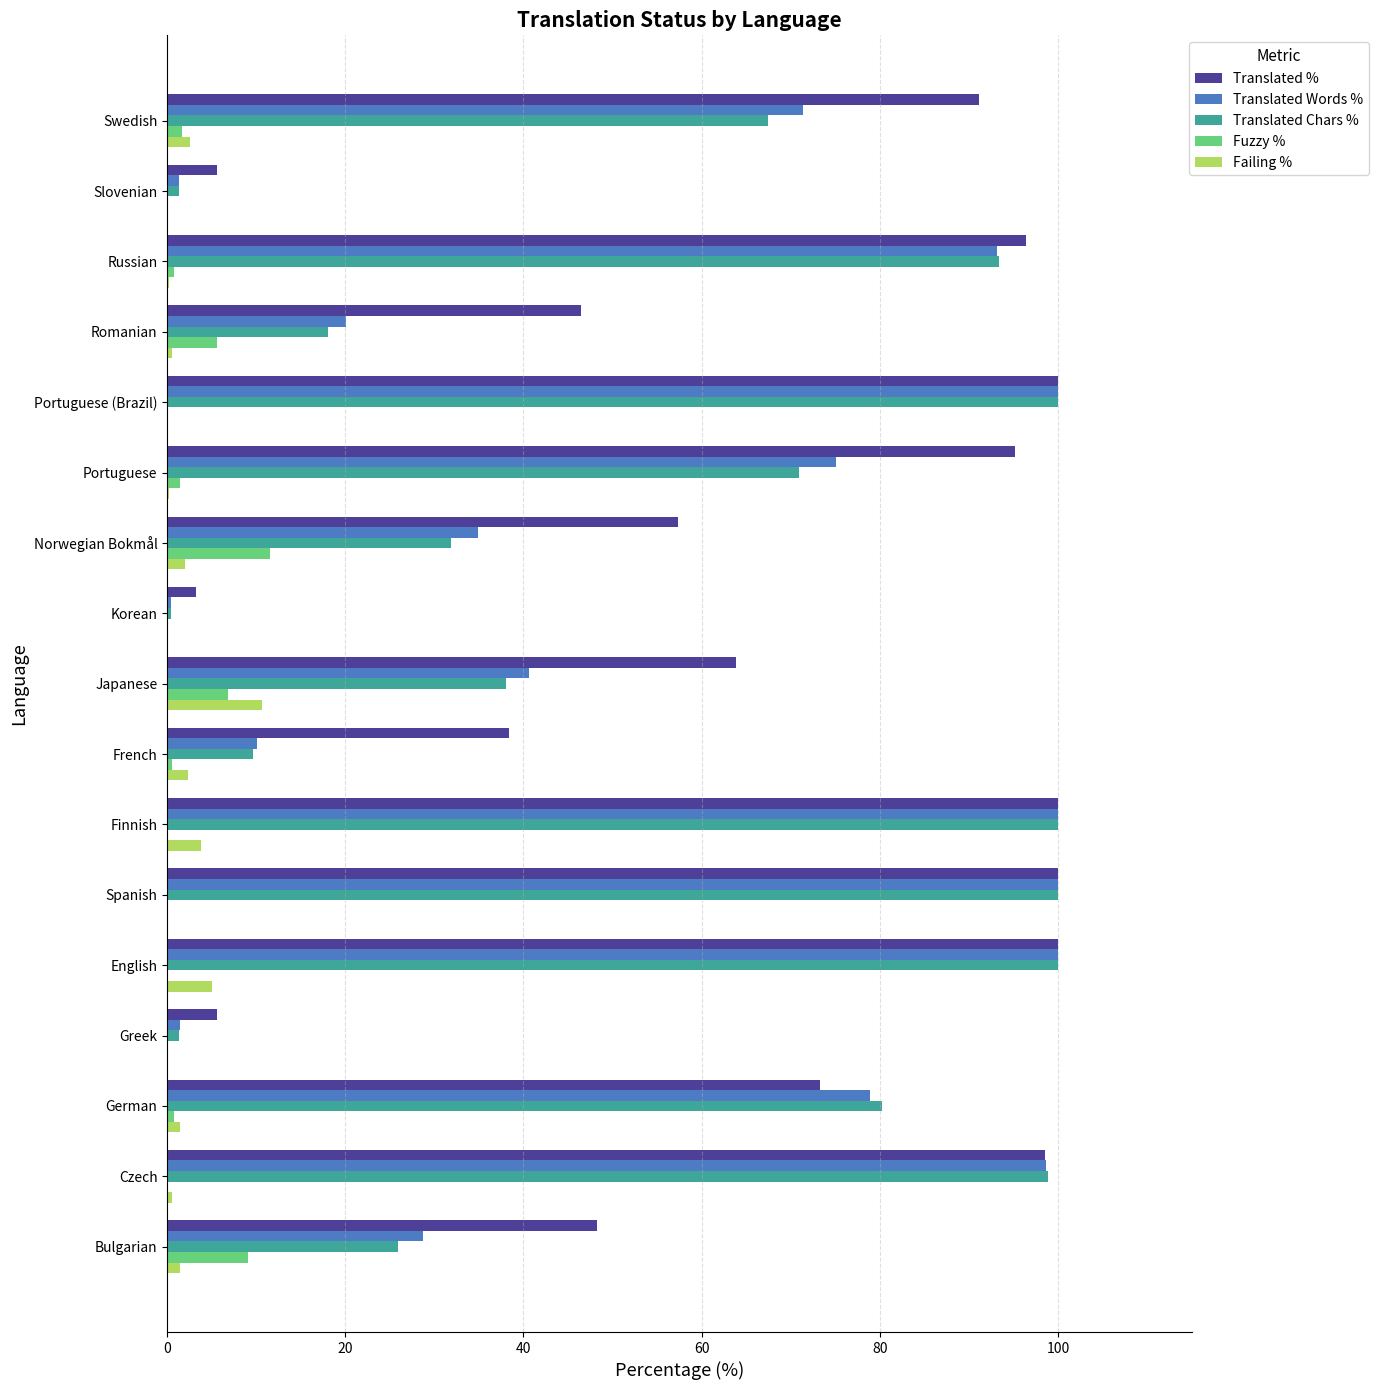

What is the maximum value shown in the chart?

100.0